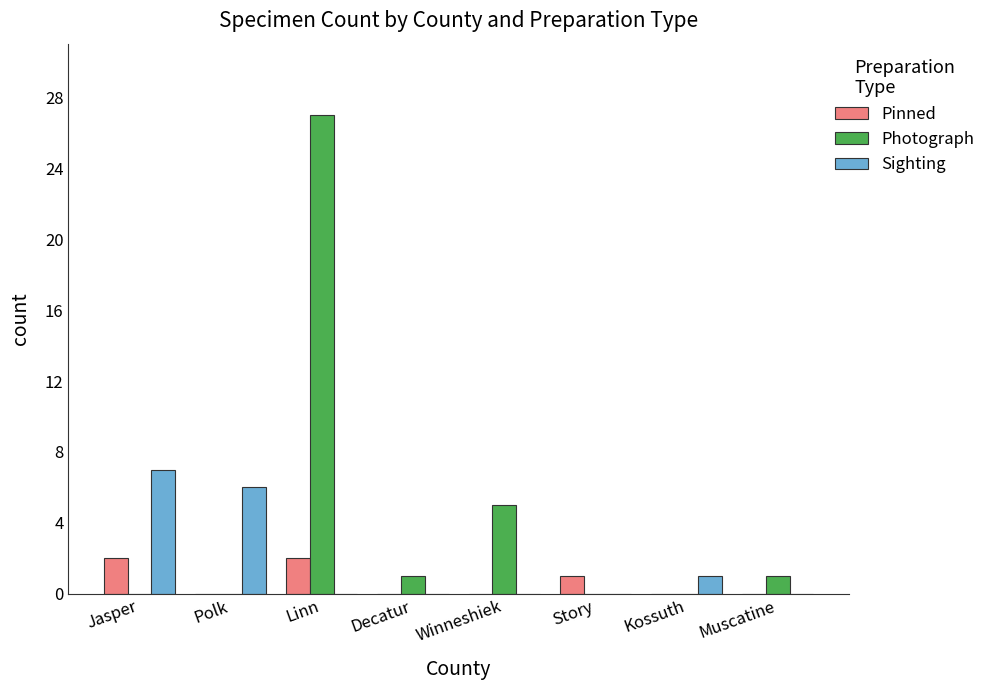

Which category has the highest value in the Sighting series?

Jasper